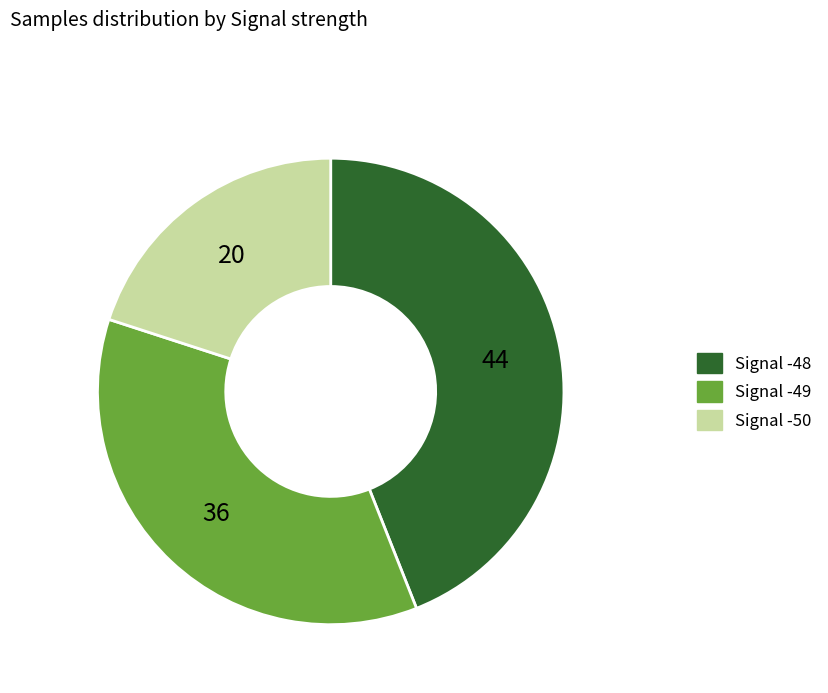

Is there a majority slice in this chart?

No